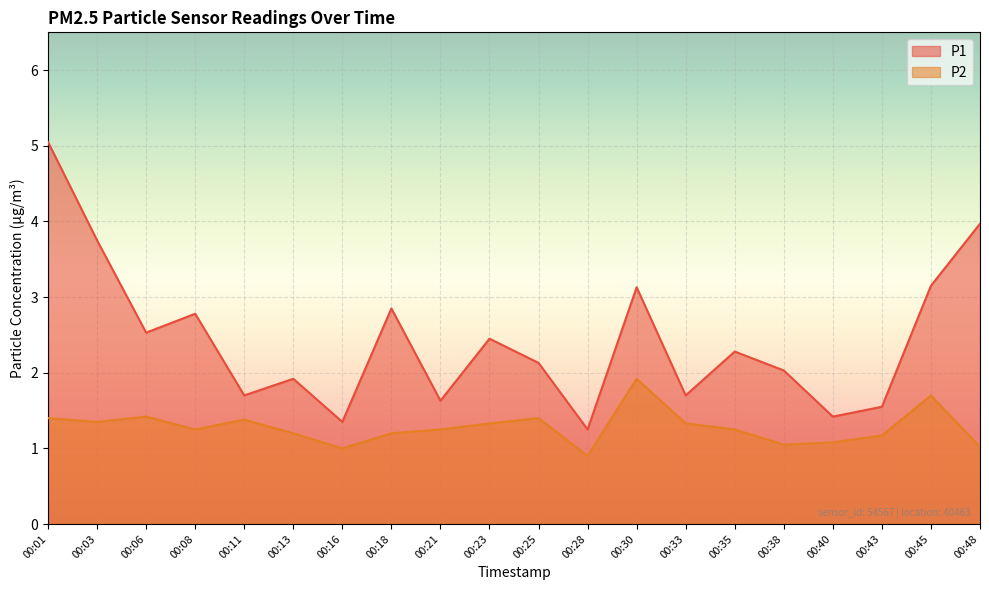

True or false: P1 has a value of 1.2 at 00:28.

True